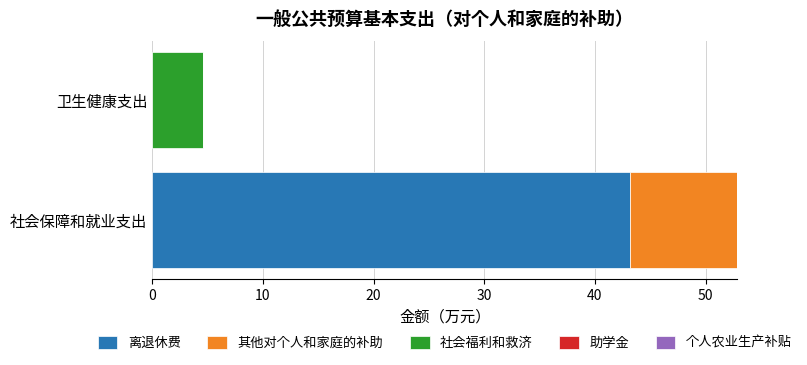

How many categories are shown in the chart?

2